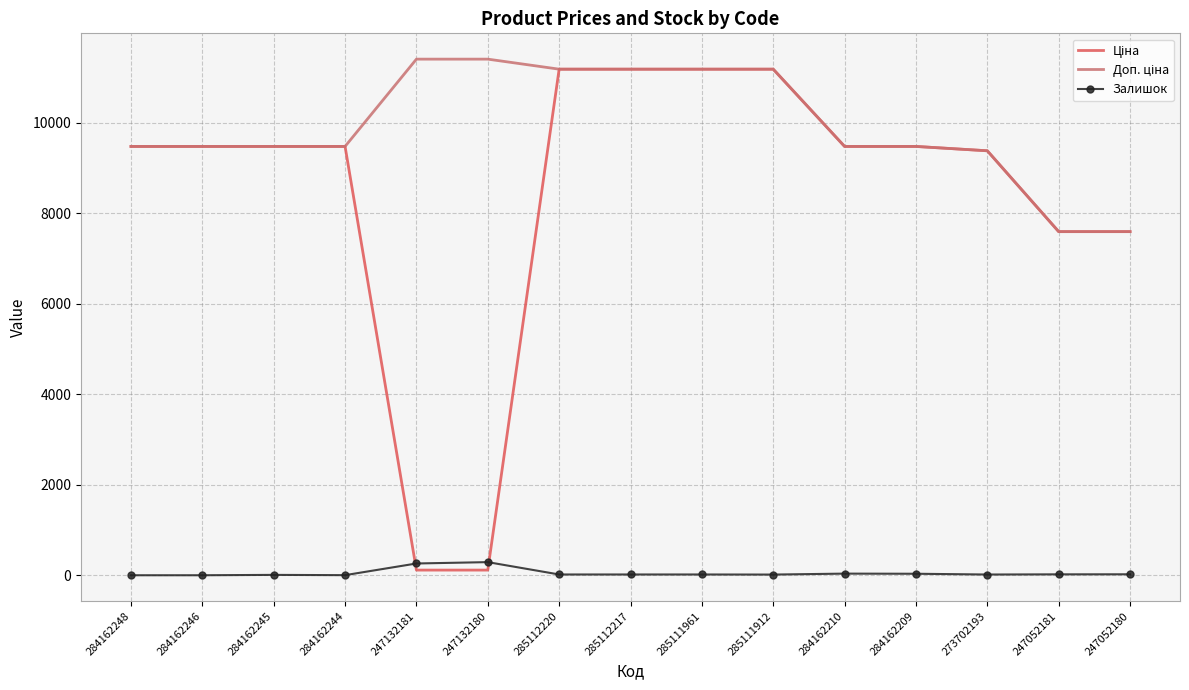

What is the highest value of the Залишок series?

290.0